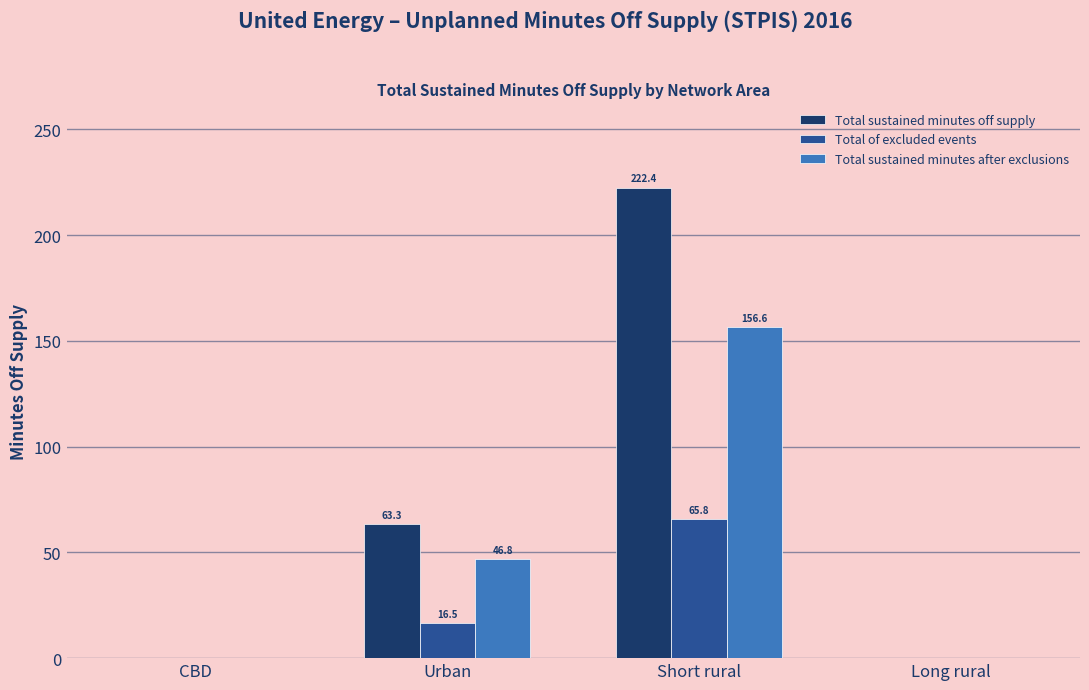

What are all the series names shown in the legend?

Total sustained minutes off supply, Total of excluded events, Total sustained minutes after exclusions